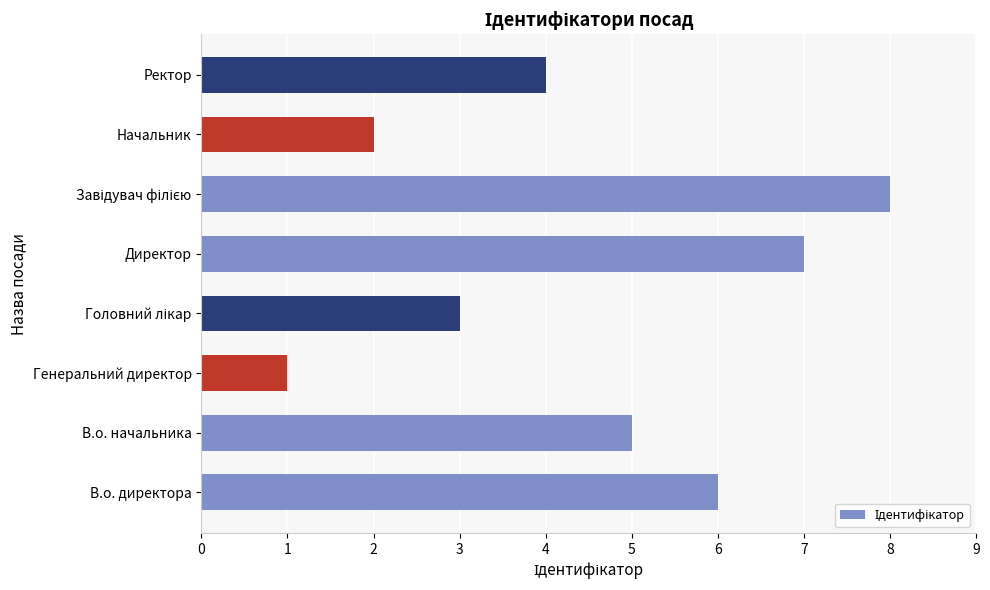

Reading top to bottom, extract all data points from this chart.

4	2	8	7	3	1	5	6